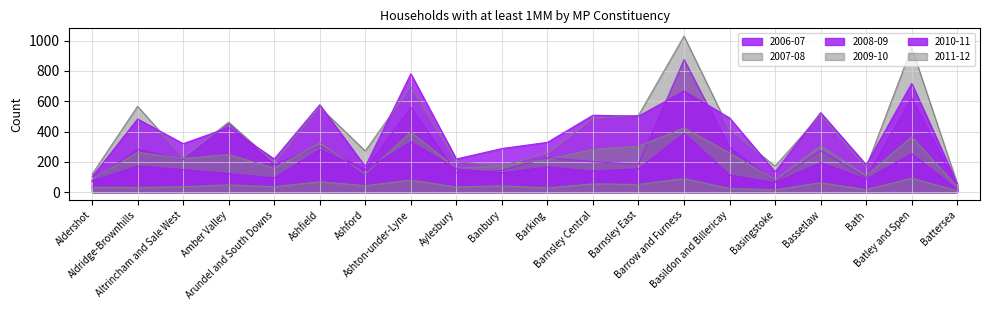

How many data points in 2010-11 are less than 149?

10